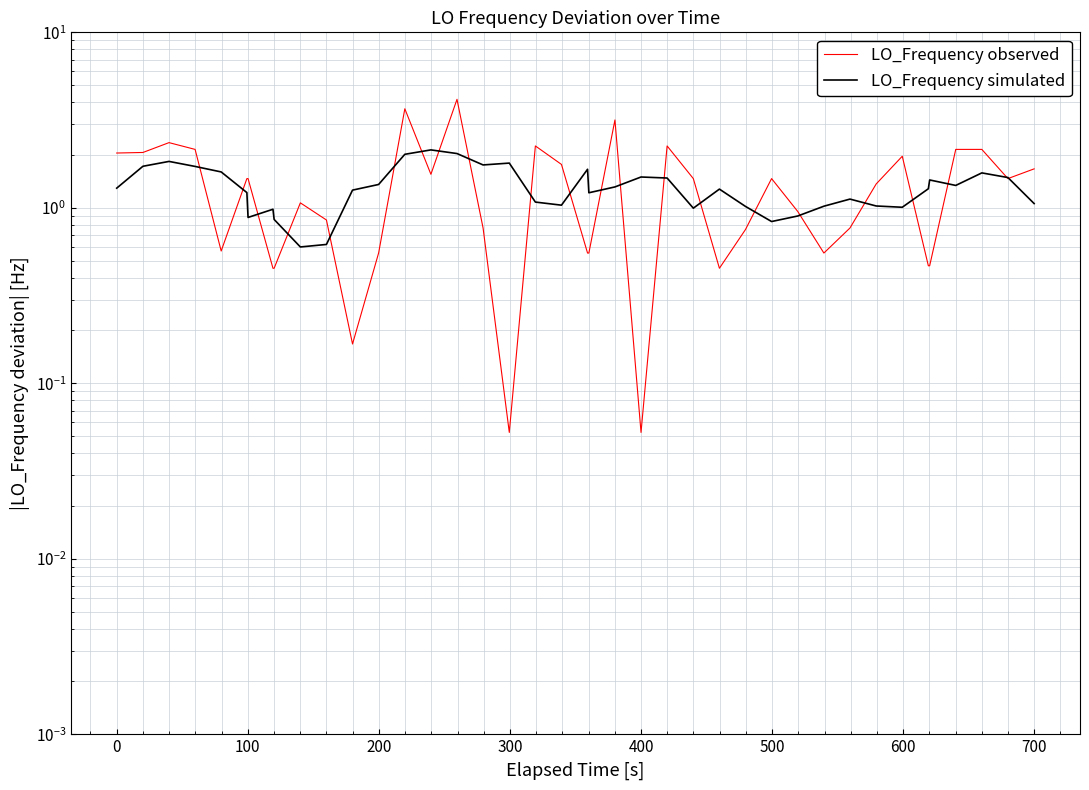

True or false: LO_Frequency observed has more than 2 points higher than both neighbors.

True